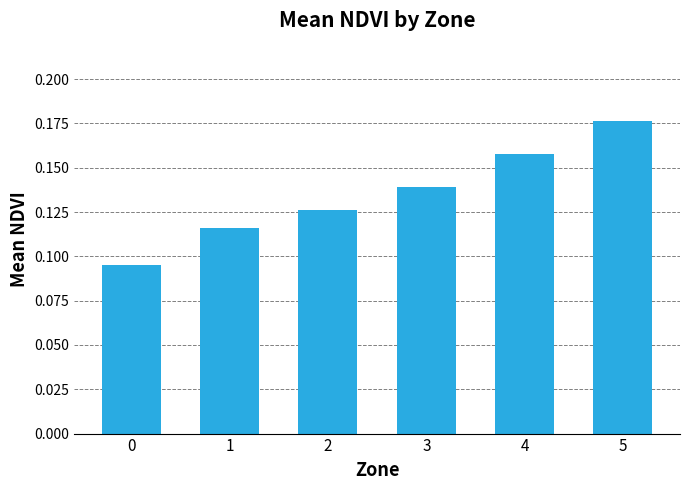

The value at 2 is 0.2. True or false?

False